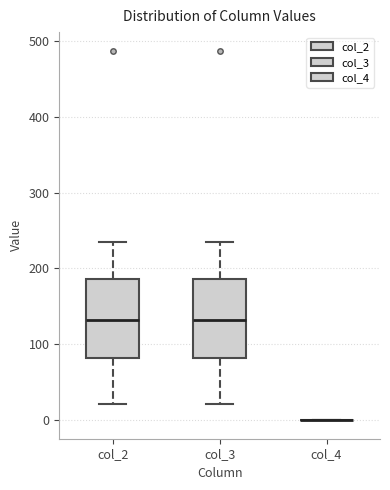

Where is the upper edge of the box for col_2 on the y-axis? The values are not printed on the chart, so give them approximately, as read against the axis.

190